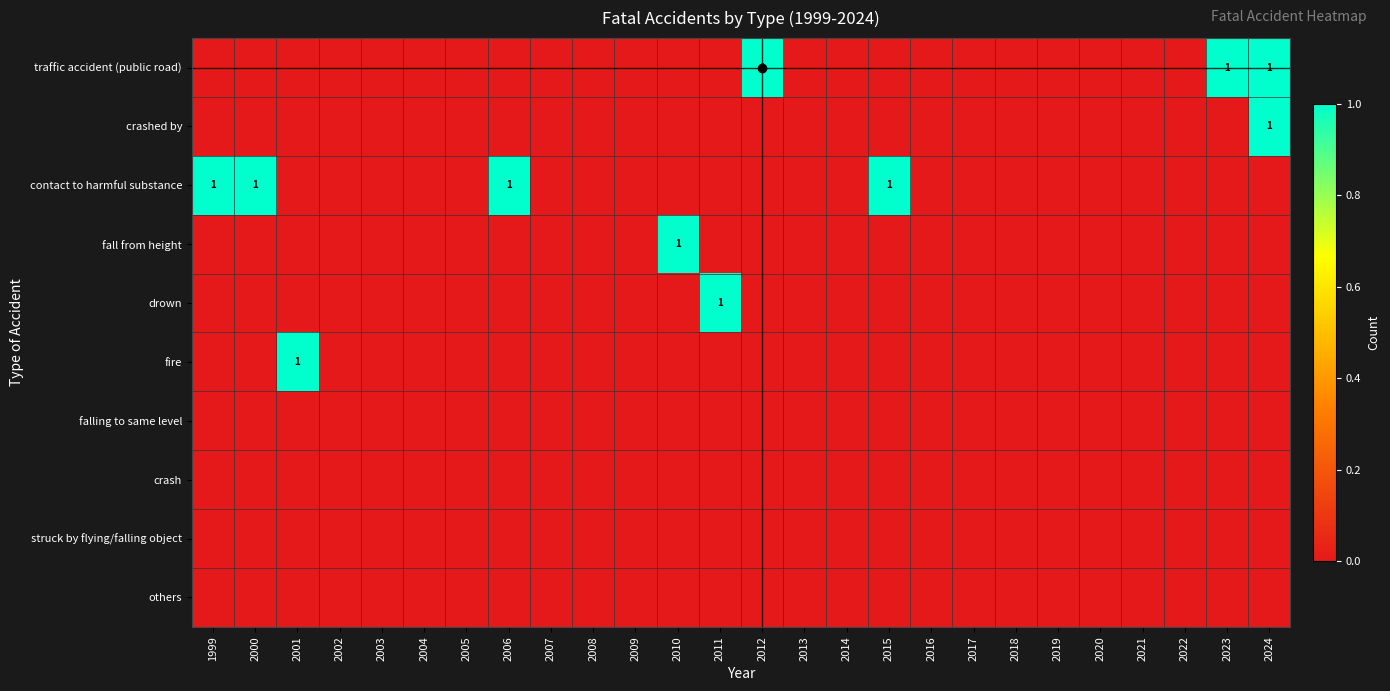

At 2009, list the series in order from smallest to largest.

traffic accident (public road), crashed by, contact to harmful substance, fall from height, drown, fire, falling to same level, crash, struck by flying/falling object, others